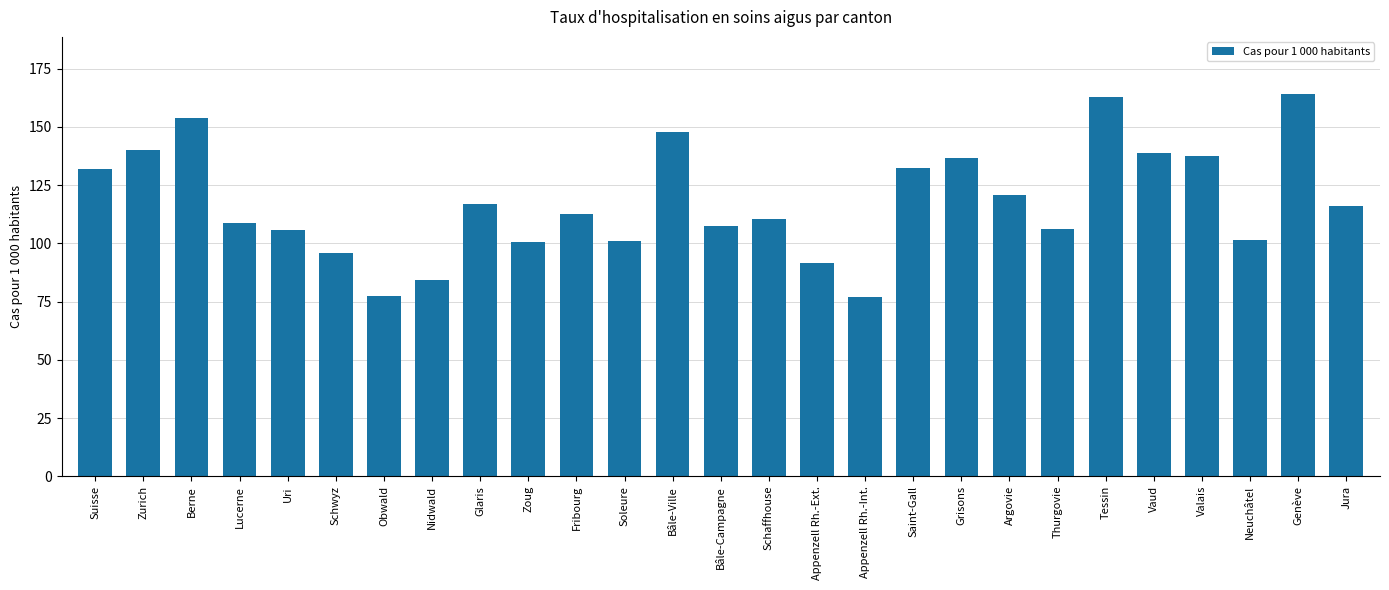

What is the label of the 19th bar from the left?

Grisons